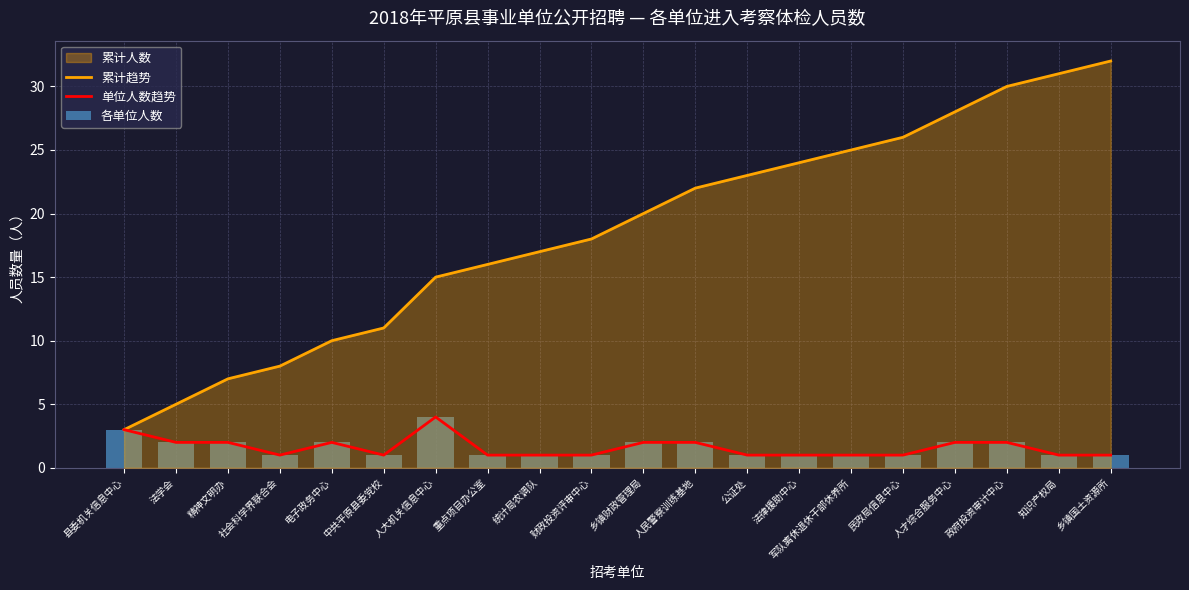

At which label does 各单位人数 reach its peak?

人大机关信息中心